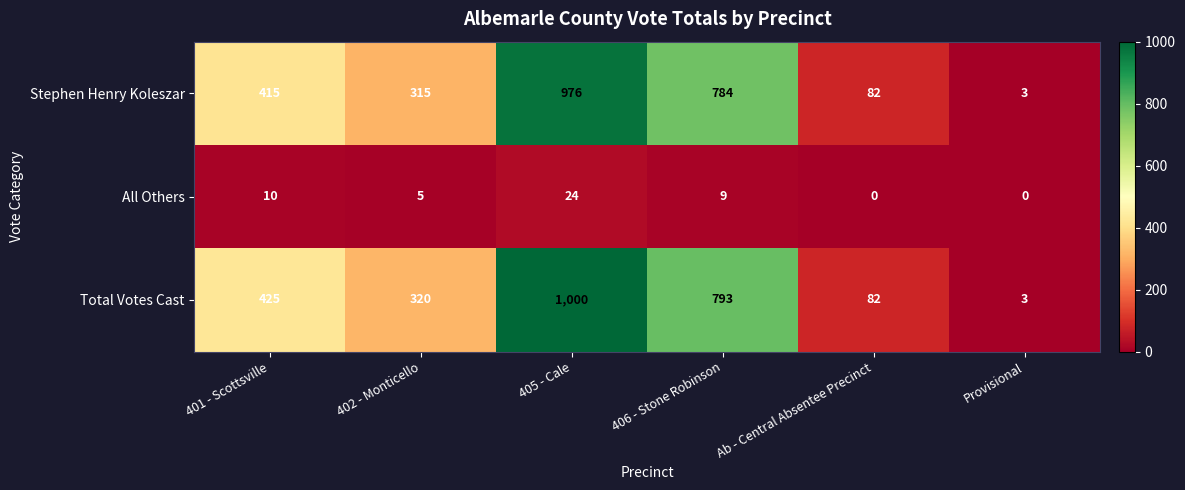

True or false: All Others has a value of 10 at 401 - Scottsville.

True